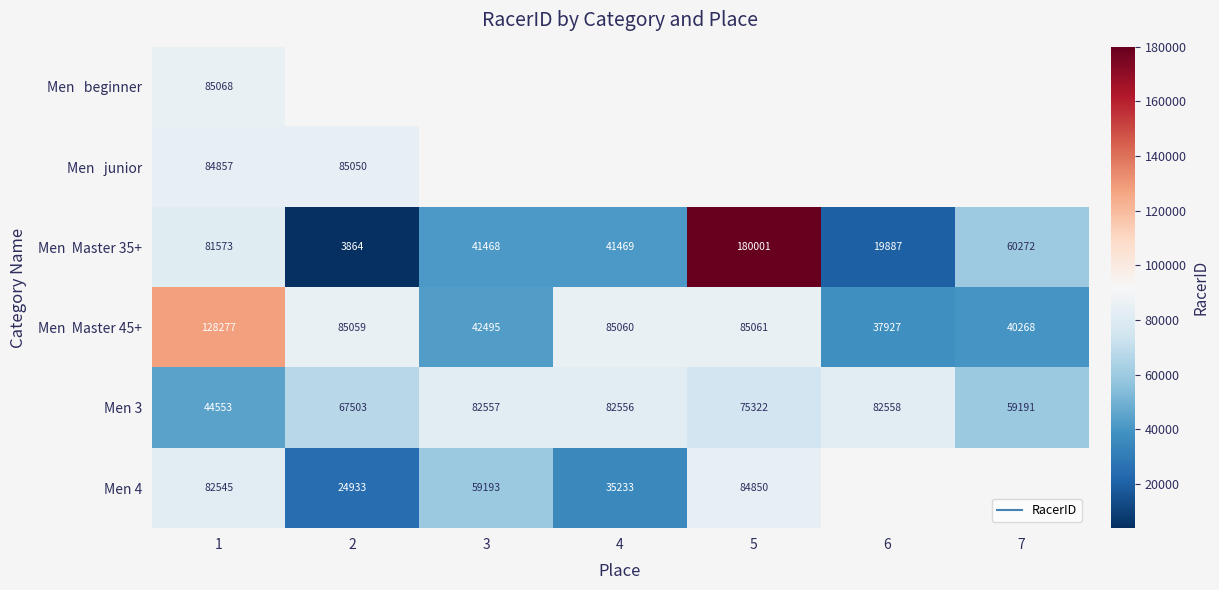

At how many categories does at least one series exceed 59203?

7